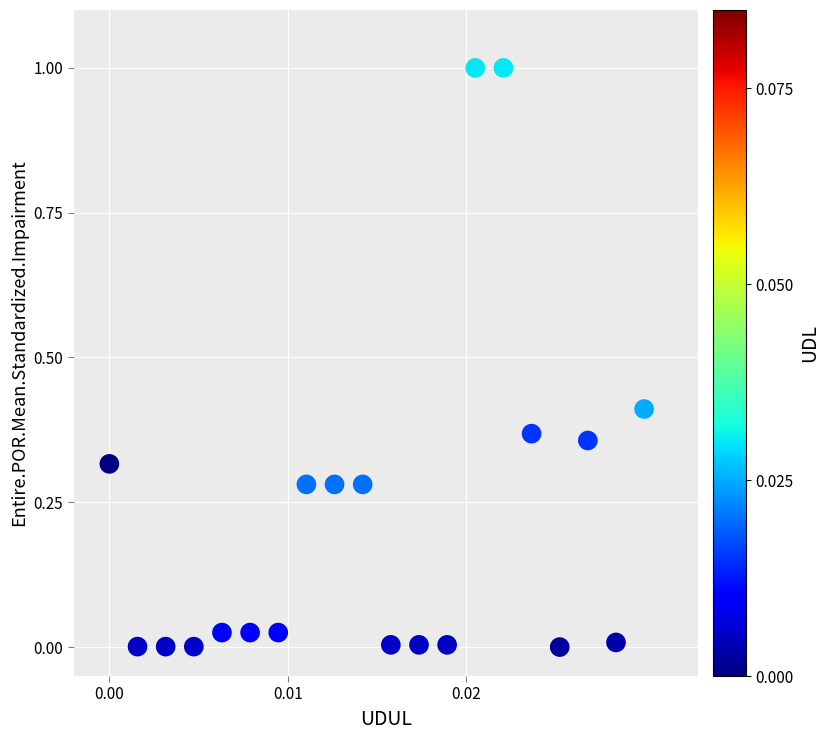

What is the range of Y values (max minus min)?

1.0